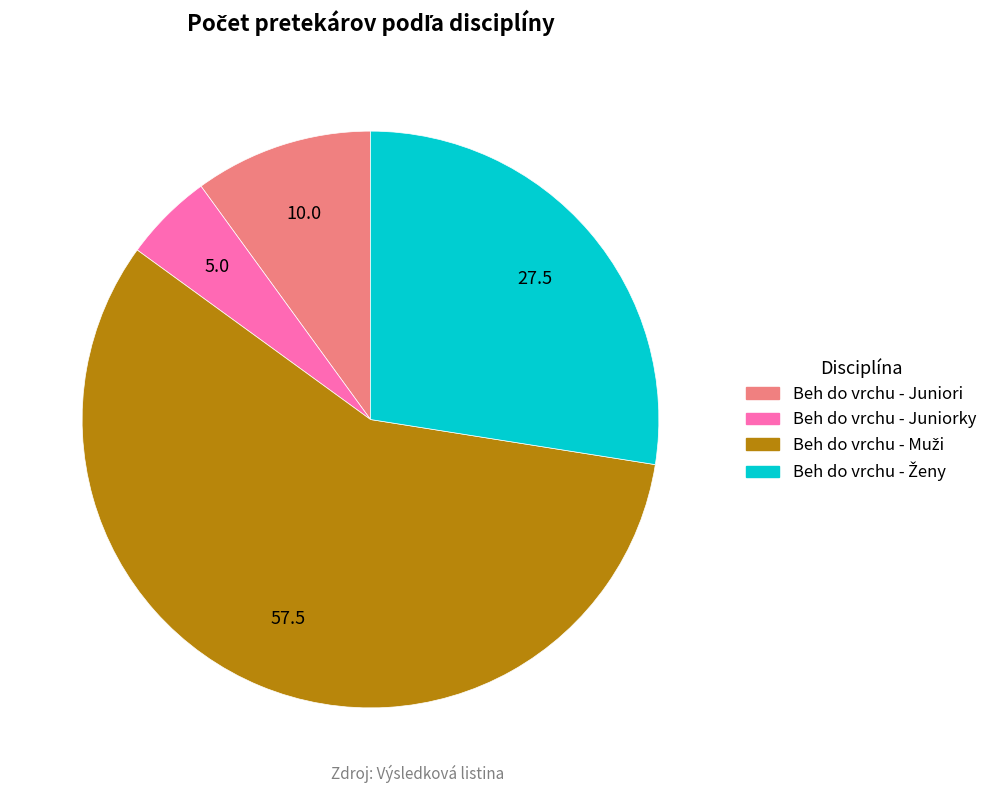

Is there a majority slice in this chart?

Yes